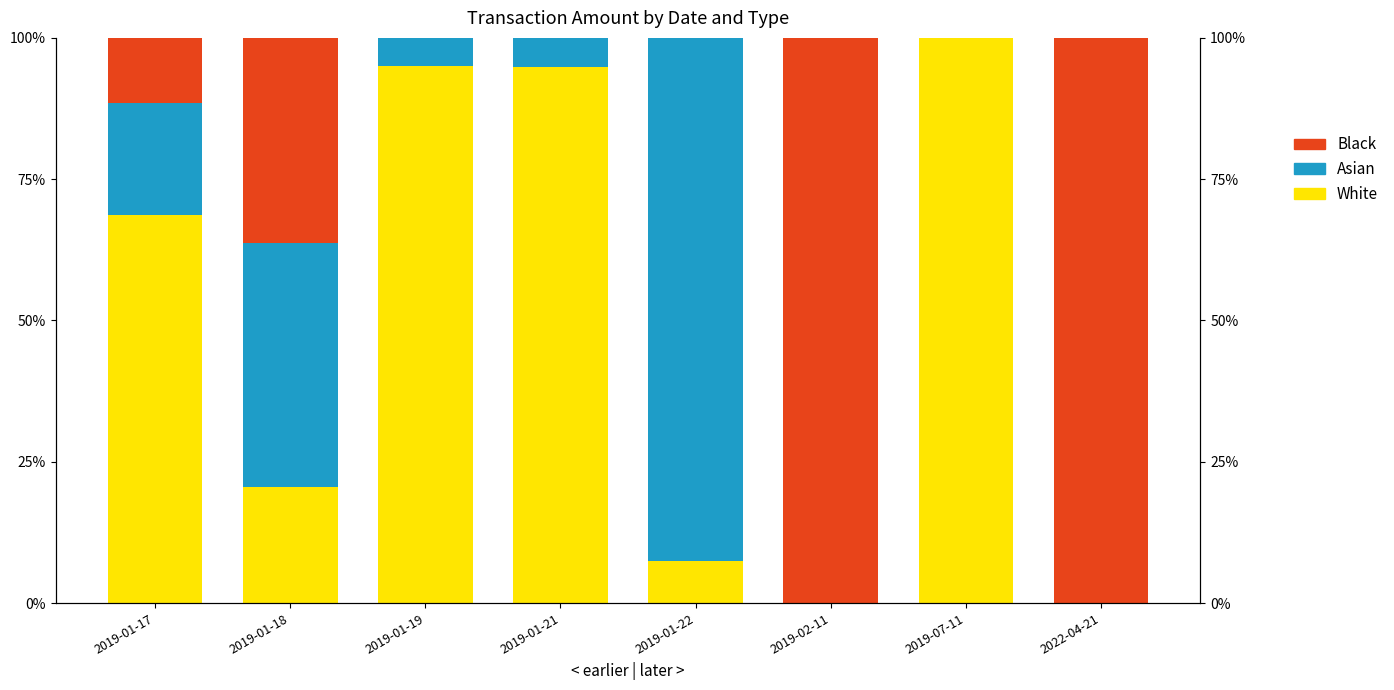

What is the sum of the White values at 2019-07-11 and 2019-02-11?

100.0